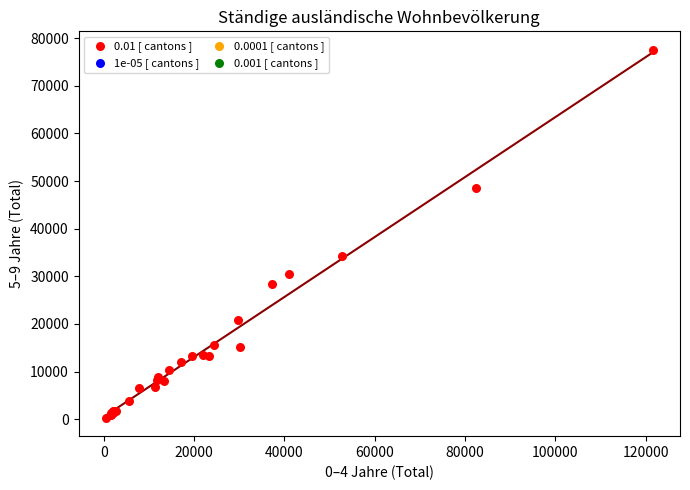

What Y value in the scatter plot is closest to 38945?

34170